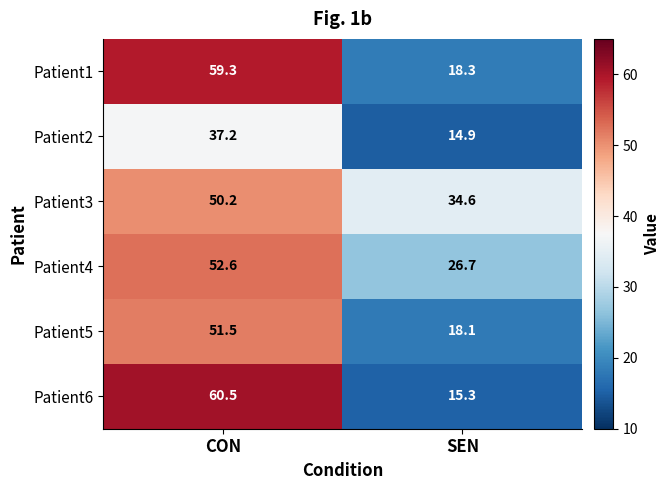

Rank the series by their maximum value, from lowest to highest.

Patient2, Patient3, Patient5, Patient4, Patient1, Patient6